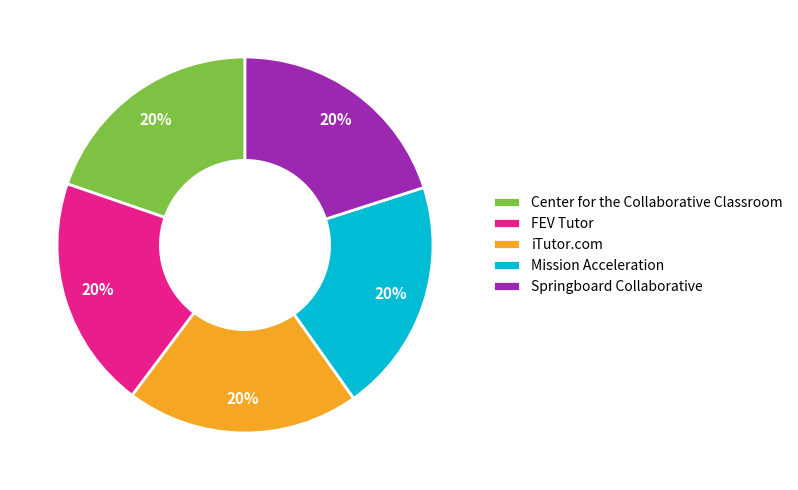

Combined, do Springboard Collaborative and FEV Tutor account for over 50%?

No